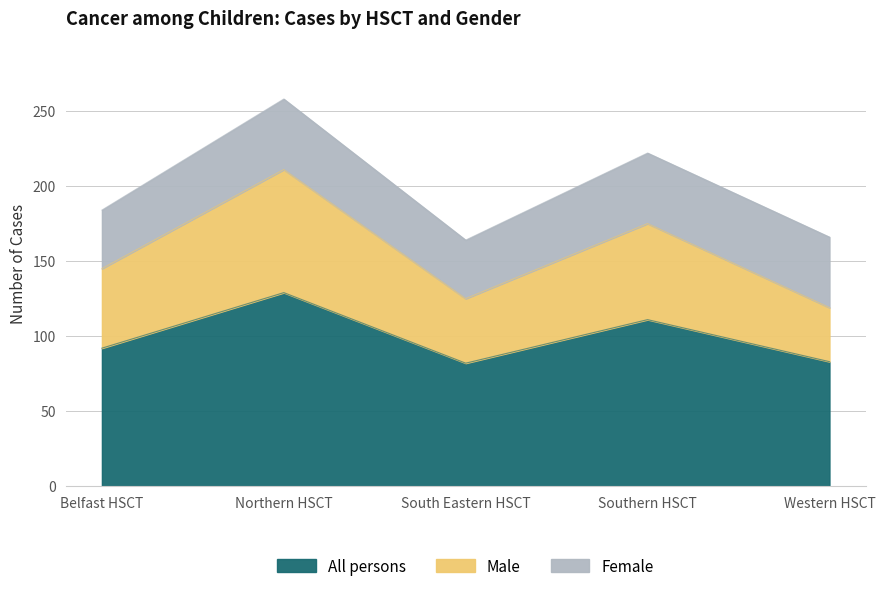

At which category does All persons reach its first local valley?

South Eastern HSCT